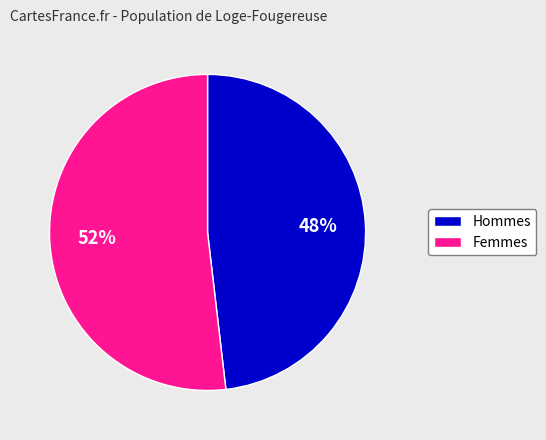

Is there any slice that represents more than half of the pie?

Yes